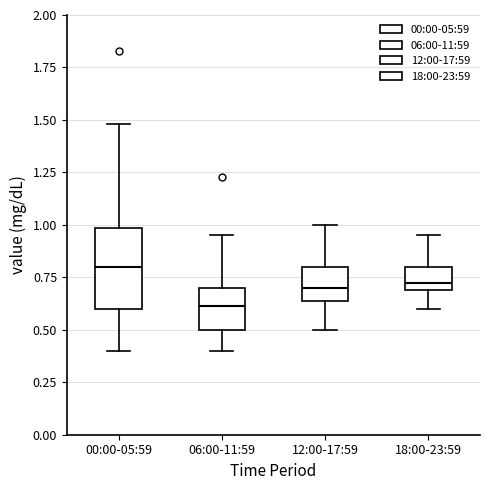

Which box's median line is the highest?

00:00-05:59